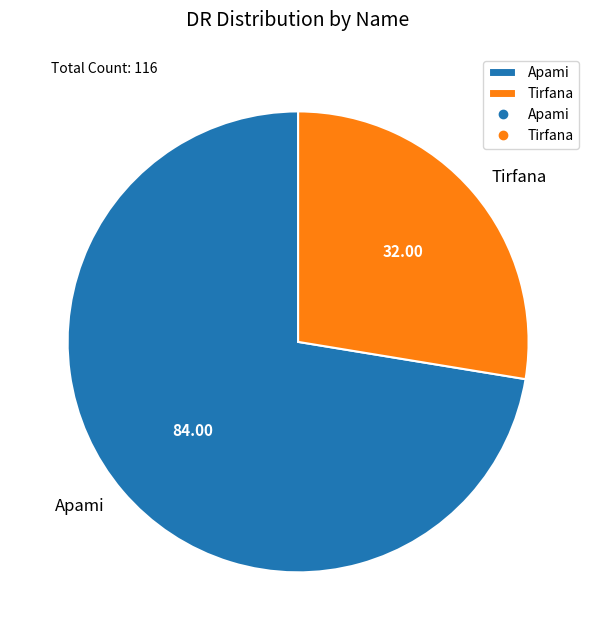

Count the number of slices in the pie.

2